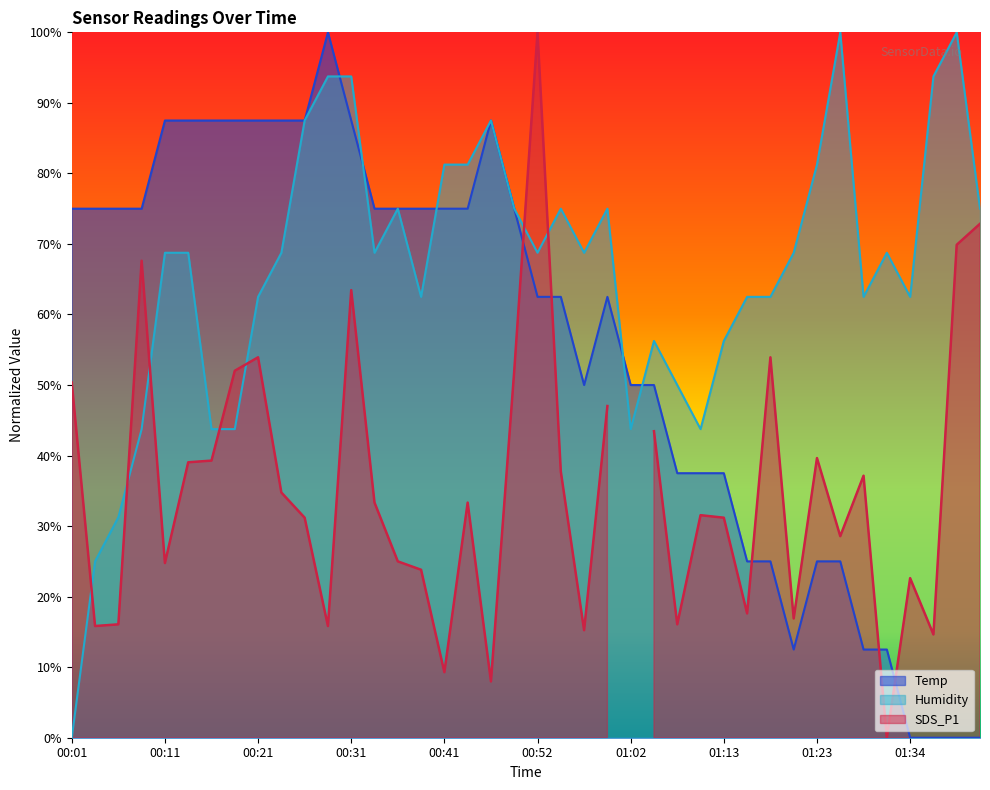

What is the maximum value shown in the chart?

100.0